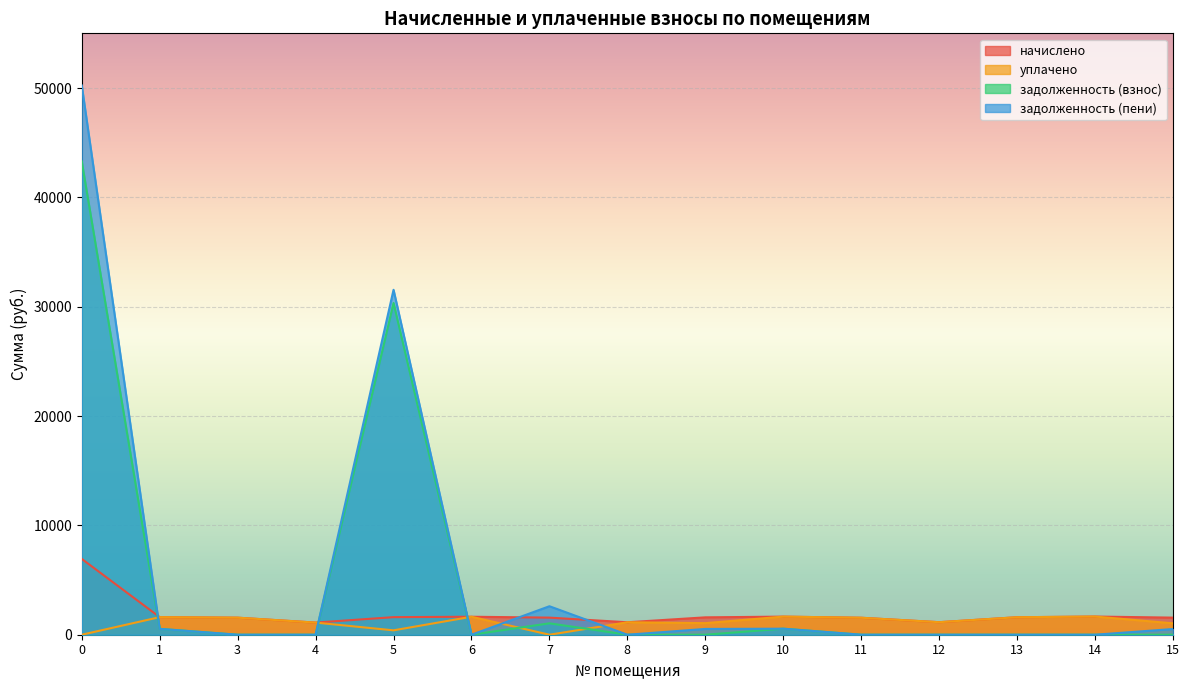

At how many categories does at least one series exceed 34441?

1